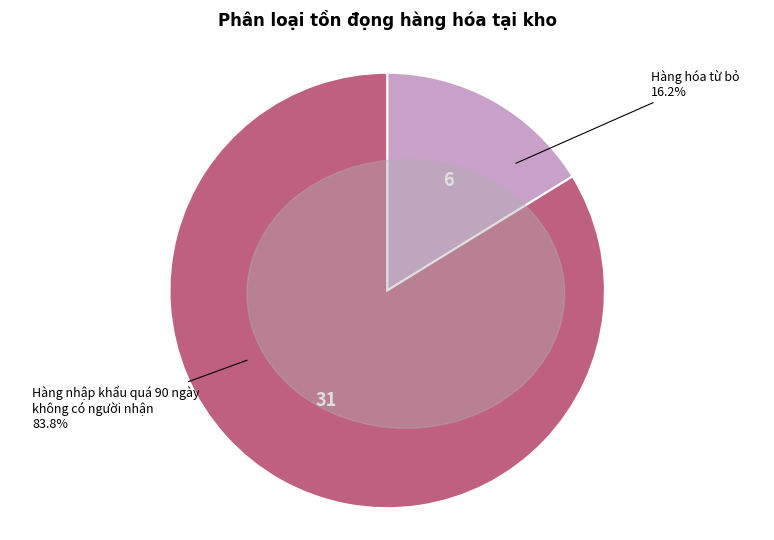

Is there any slice that represents more than half of the pie?

Yes